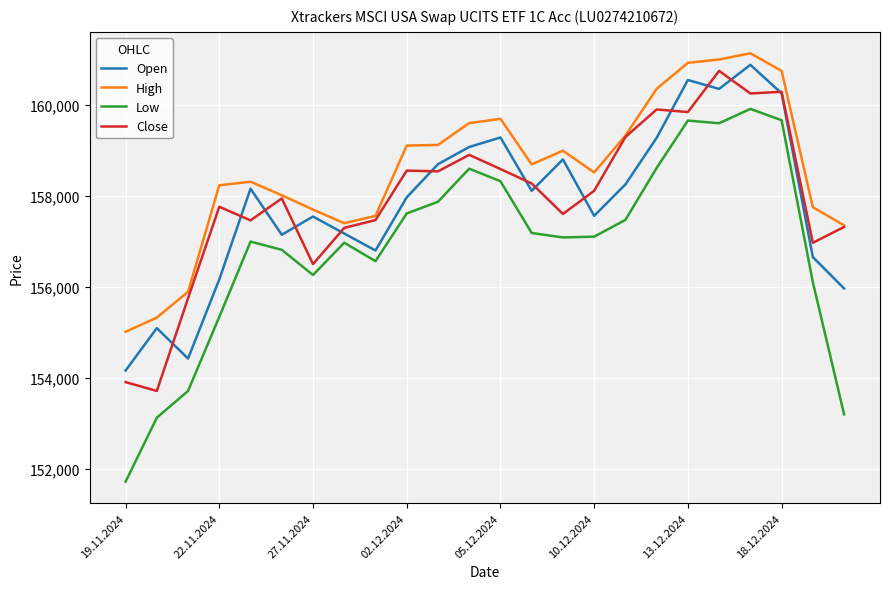

True or false: Close has more than 1 points higher than both neighbors.

True